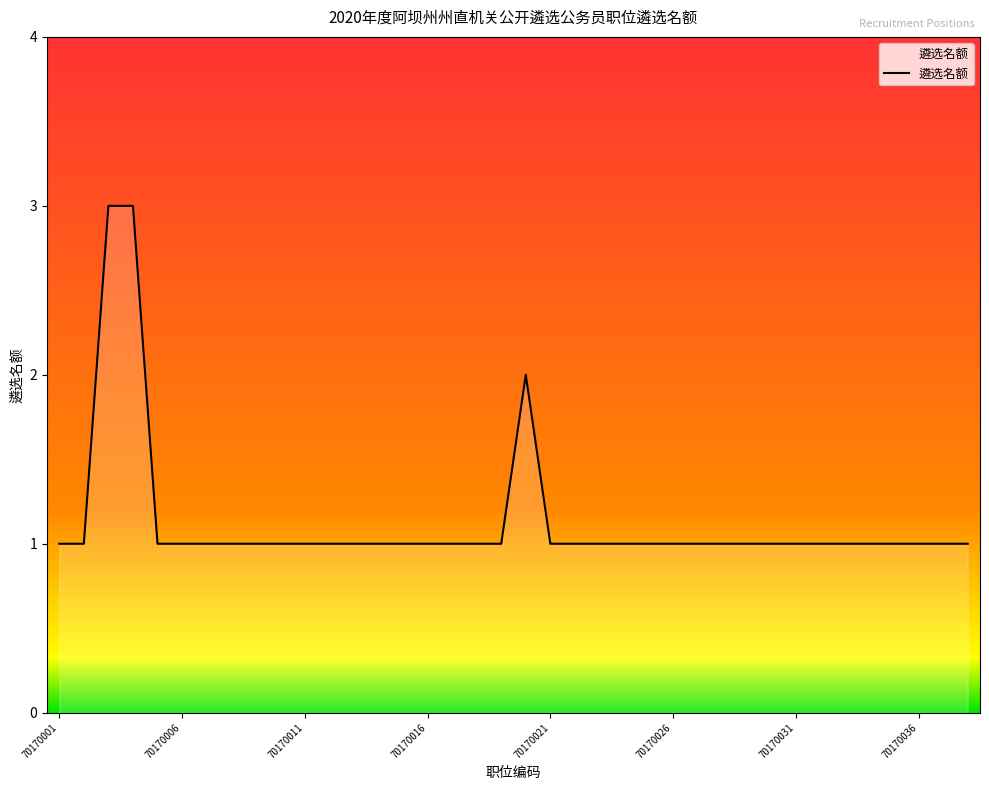

What is the greatest value displayed?

3